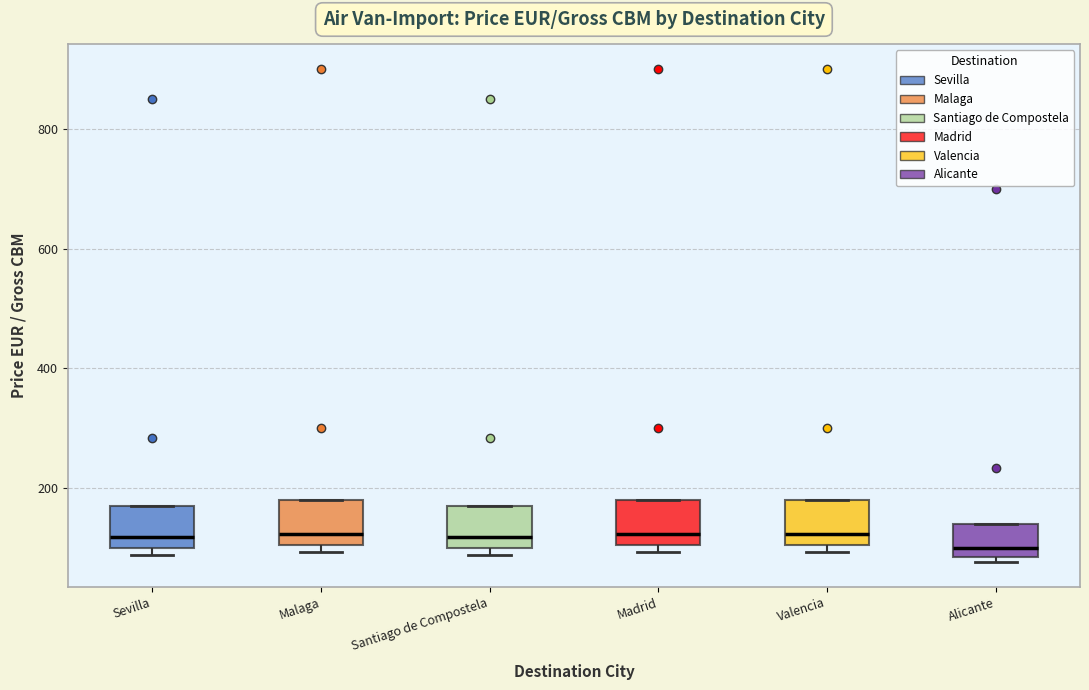

Reading left to right, read every box against the y-axis: the position of its median line, the range the box covers, and the ends of its whiskers. The values are not printed on the chart, so give them approximately, as read against the axis.

Sevilla: median 120, box 100 to 180, whiskers 80 to 180
Malaga: median 120, box 100 to 180, whiskers 100 (just below the box's lower edge) to 180
Santiago de Compostela: median 120, box 100 to 180, whiskers 80 to 180
Madrid: median 120, box 100 to 180, whiskers 100 (just below the box's lower edge) to 180
Valencia: median 120, box 100 to 180, whiskers 100 (just below the box's lower edge) to 180
Alicante: median 100, box 80 to 140, whiskers 80 (just below the box's lower edge) to 140